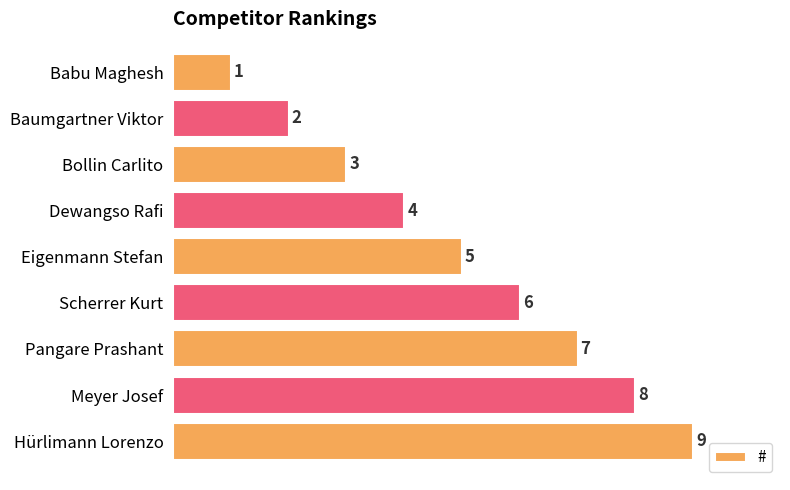

True or false: the data shows 3 at Bollin Carlito.

True